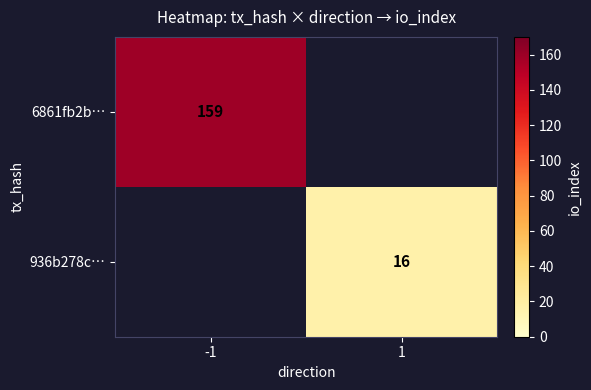

What is the smallest value displayed?

16.0